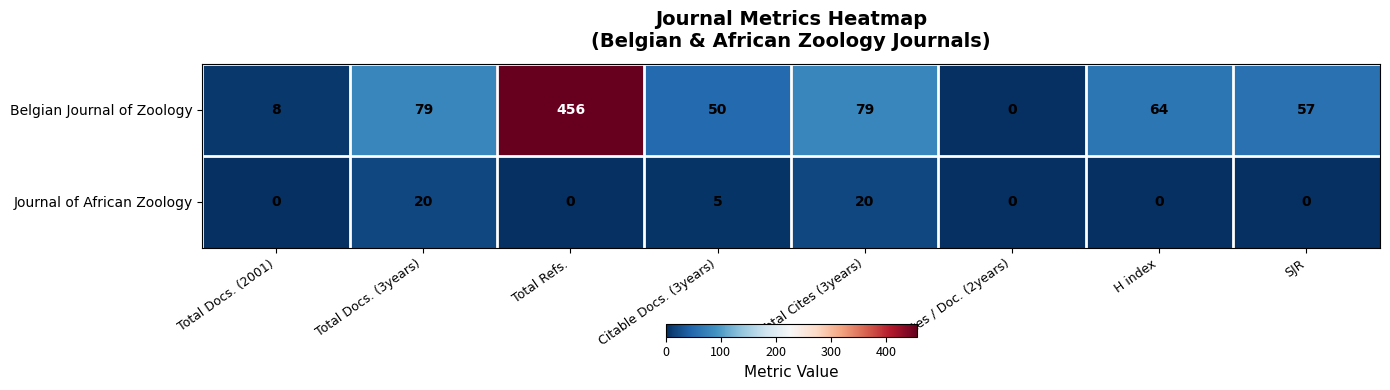

How many Journal of African Zoology values are between 0 and 20?

8